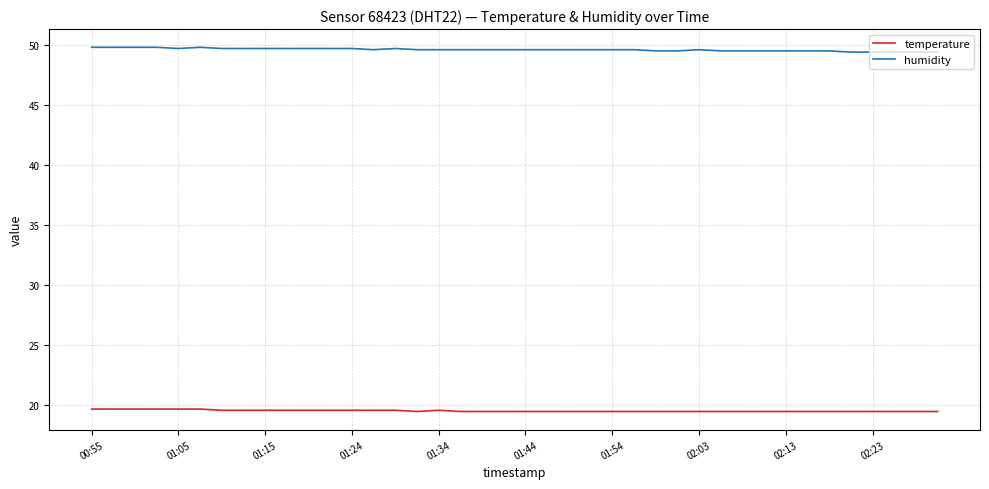

List the series in order of their overall mean, lowest first.

temperature, humidity